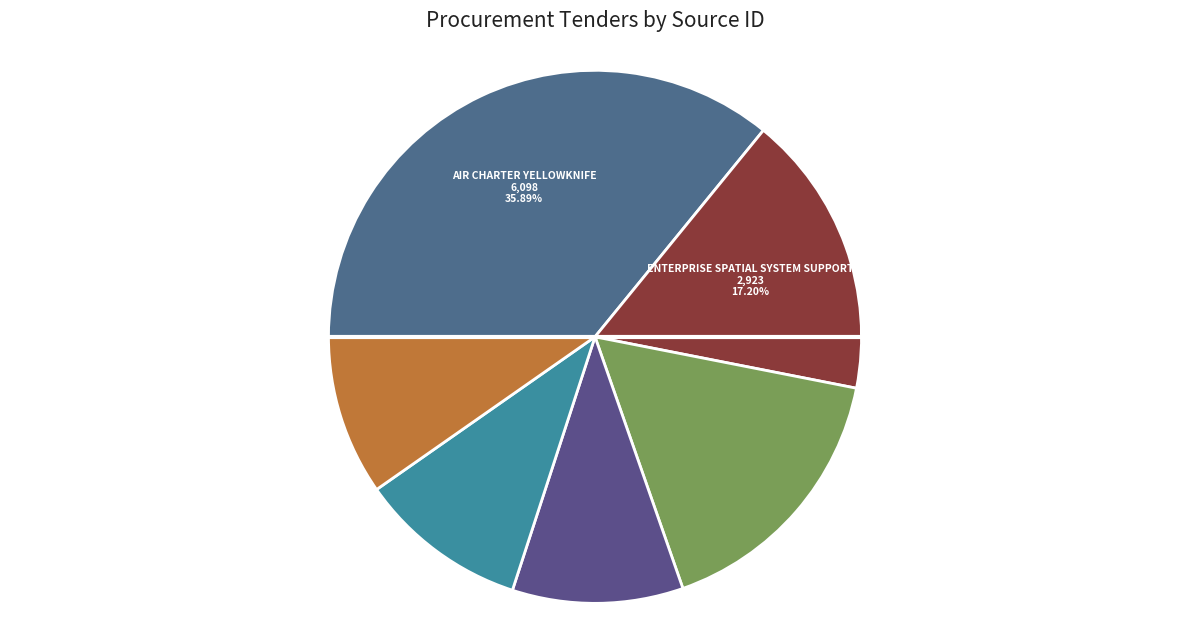

Rank the categories by value from highest to lowest.

Air Charter Yellowknife, Enterprise Spatial System Support, NWT Agricultural GIS, Air Charter - Inuvik (1761), Air Charter - Inuvik (1746), Recreation Management Planning